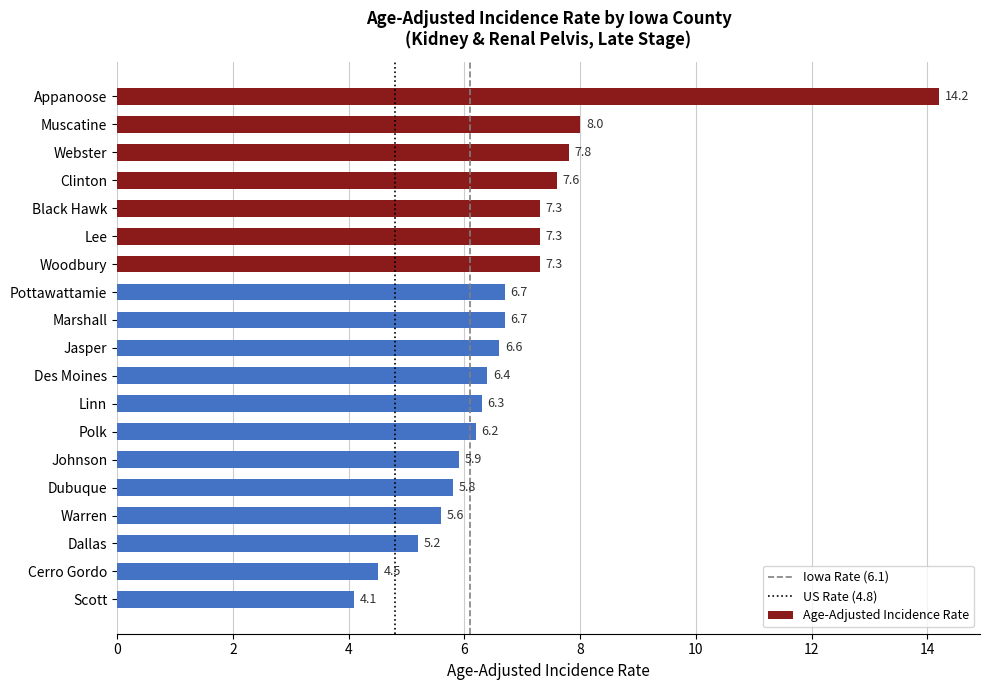

Between Webster and Scott, which is larger?

Webster